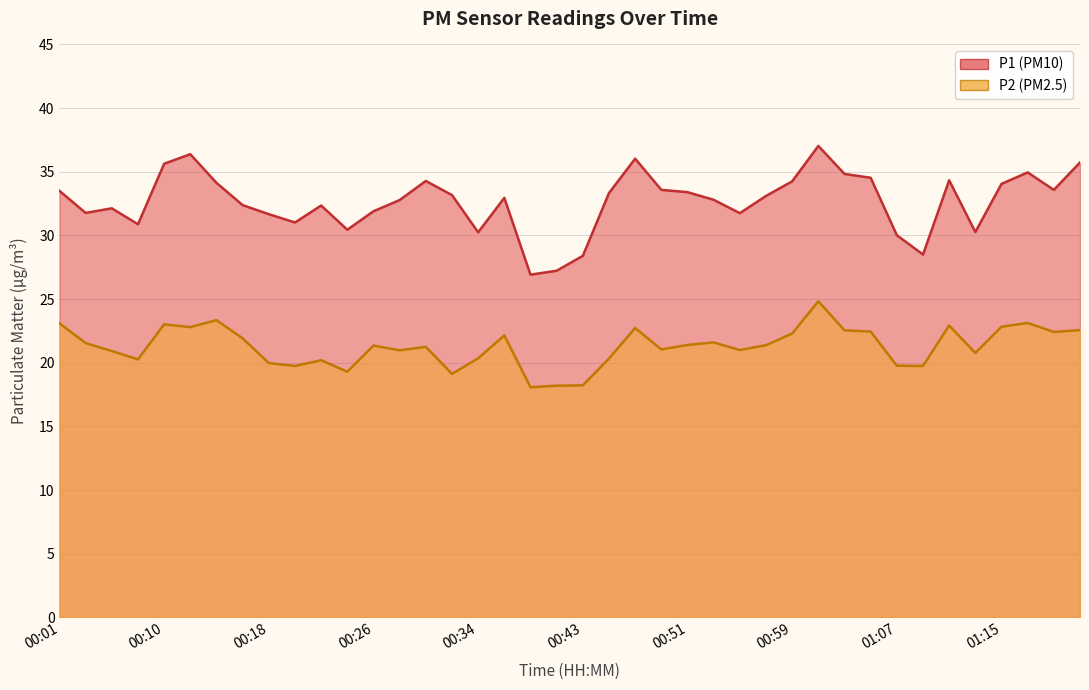

Reading left to right, what are all the values shown in this chart?

P1: 33.5	31.8	32.1	30.9	35.6	36.4	34.1	32.4	31.7	31.0	32.4	30.4	31.9	32.8	34.3	33.2	30.2	33.0	26.9	27.2	28.4	33.3	36.0	33.6	33.4	32.8	31.8	33.1	34.2	37.0	34.8	34.5	30.0	28.5	34.3	30.3	34.0	35.0	33.6	35.7
P2: 23.1	21.6	20.9	20.3	23.0	22.8	23.4	21.9	20.0	19.8	20.2	19.3	21.4	21.0	21.2	19.1	20.4	22.1	18.1	18.2	18.2	20.3	22.7	21.1	21.4	21.6	21.0	21.4	22.3	24.8	22.6	22.4	19.8	19.8	22.9	20.8	22.8	23.1	22.4	22.6